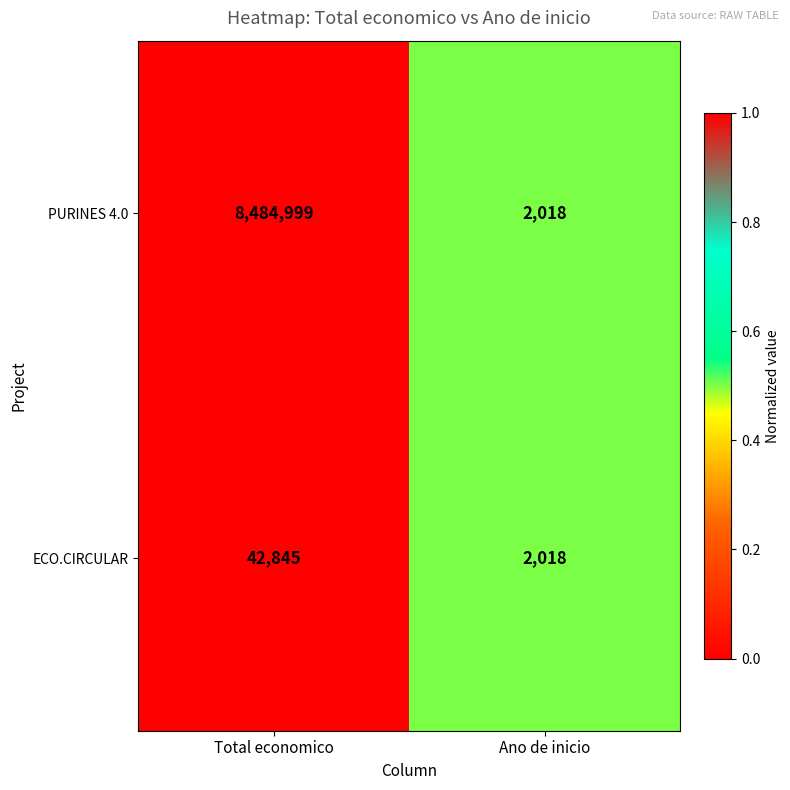

Where is PURINES 4.0 nearest to the value 4243508?

Ano de inicio